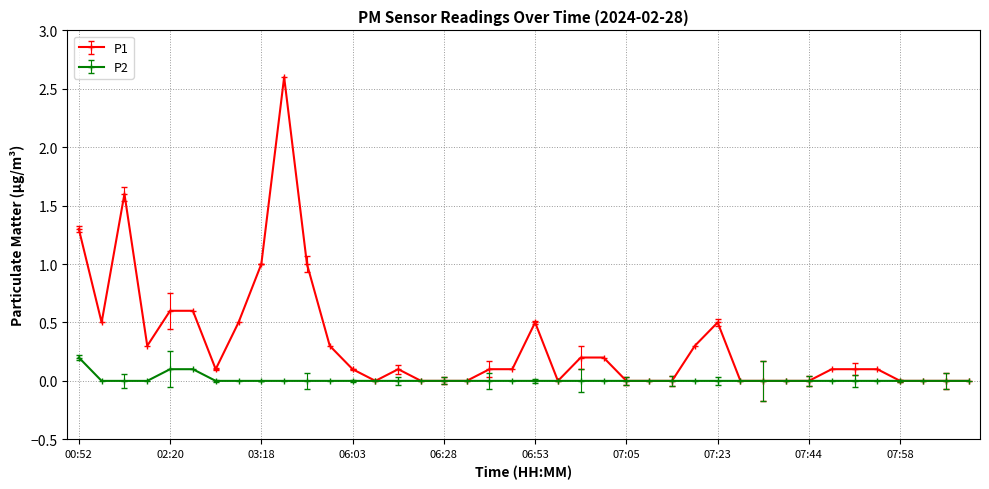

Which series has the largest total across all categories?

P1